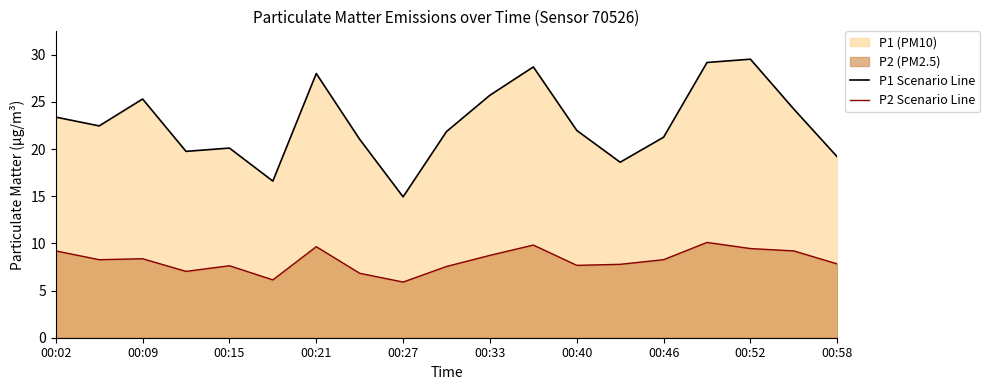

True or false: P2 Scenario Line and P1 Scenario Line intersect in this chart.

False